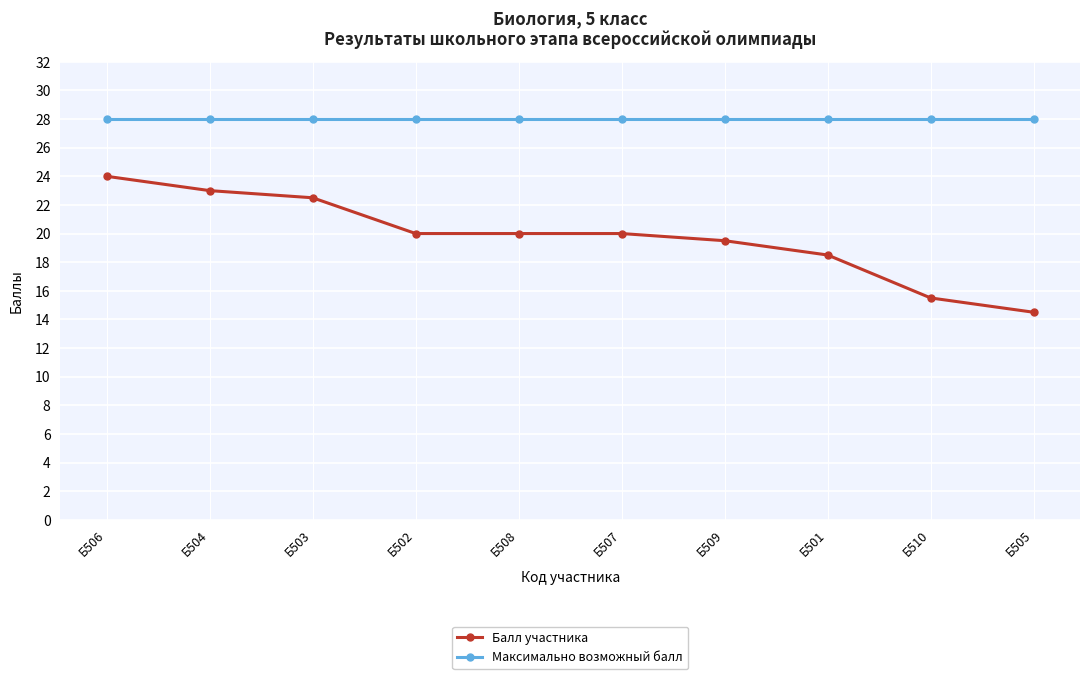

True or false: Балл участника and Максимально возможный балл cross at least once.

False